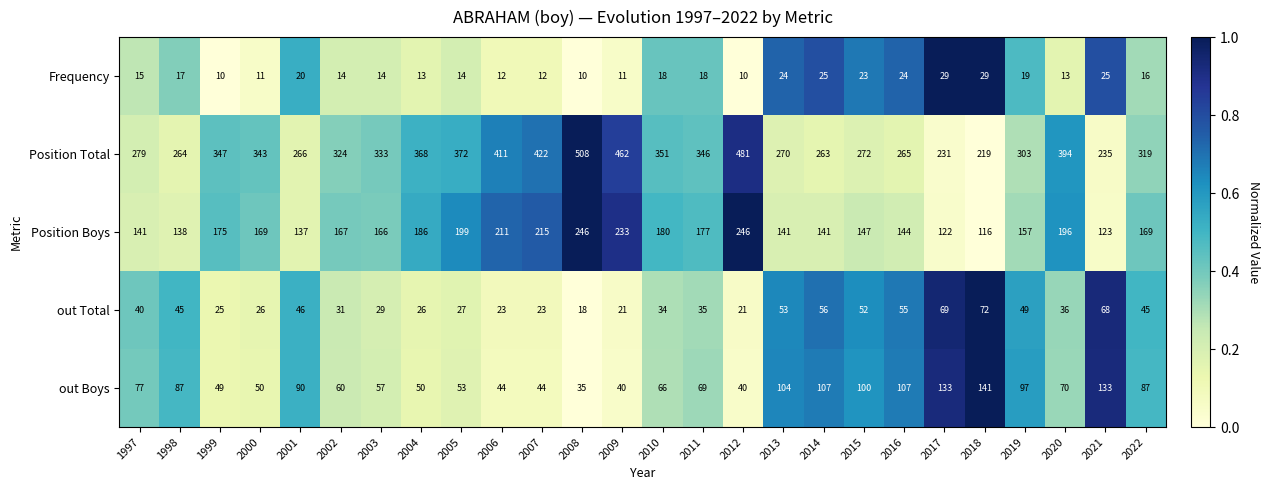

What is the difference between the out Total values at 2021 and 2014?

12